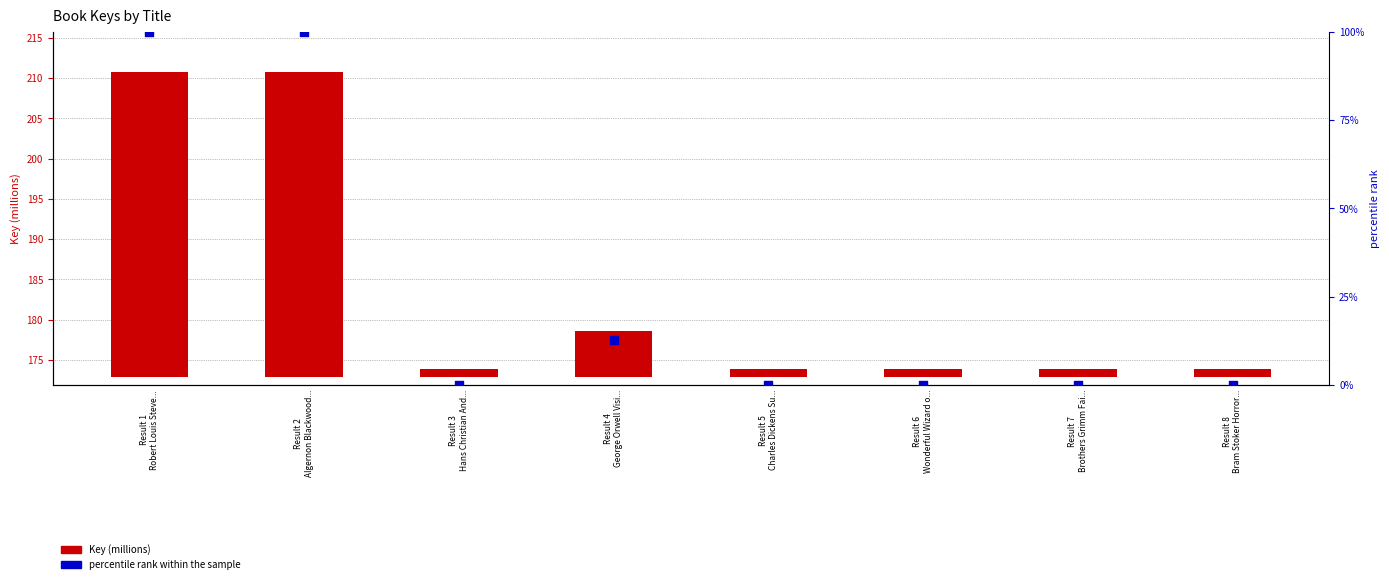

Which series contains the lowest Y value?

percentile rank within the sample